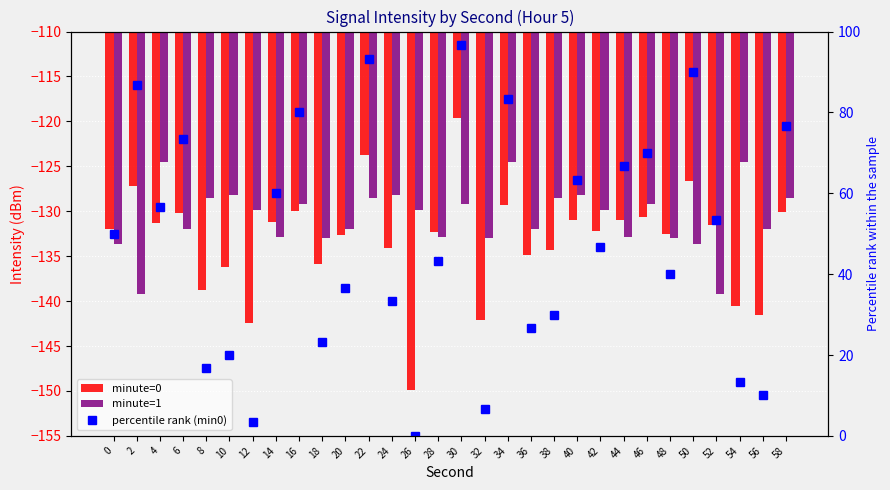

How many data points in minute=1 are less than -129?

20